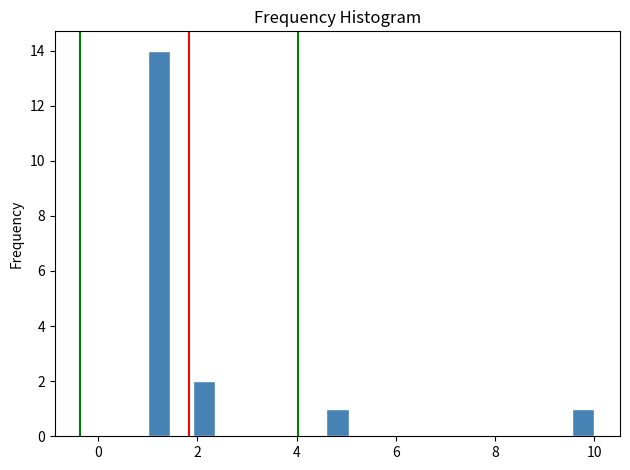

Around what value on the x-axis is the tallest bar? Give the approximate position of its centre, as read against the axis.

1.2